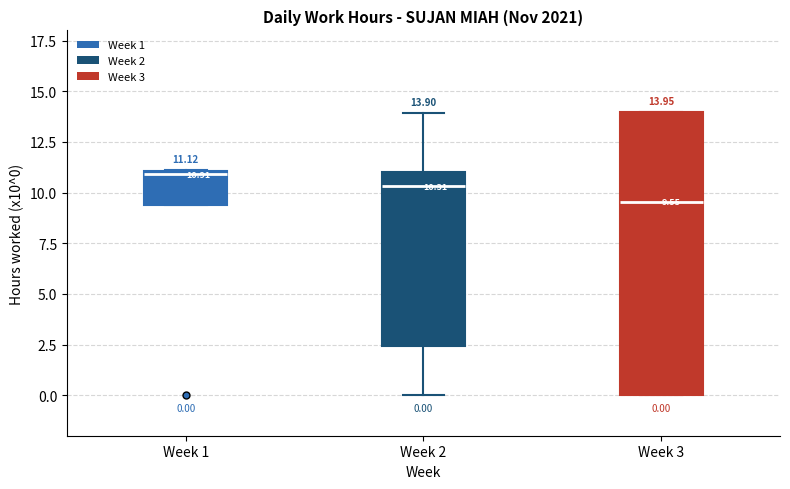

Which box has the lowest median line?

Week 3